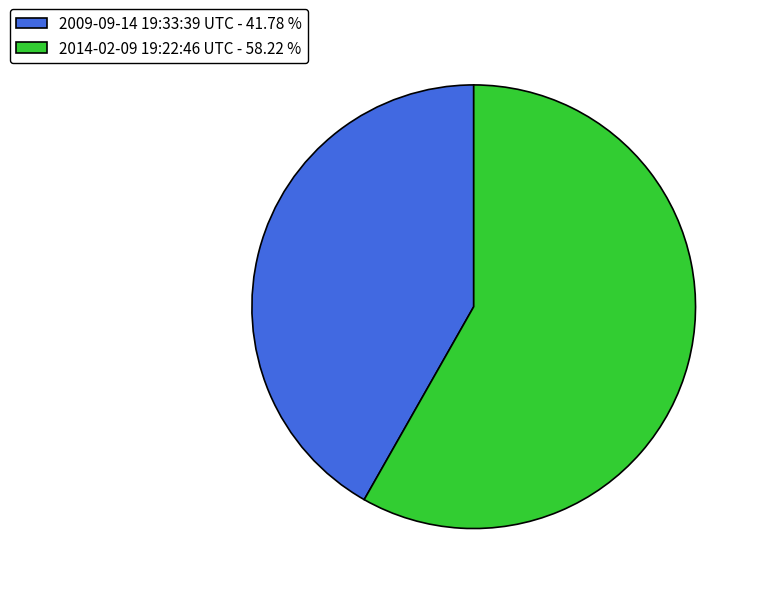

Is the sum of 2014-02-09 19:22:46 UTC and 2009-09-14 19:33:39 UTC greater than half?

Yes